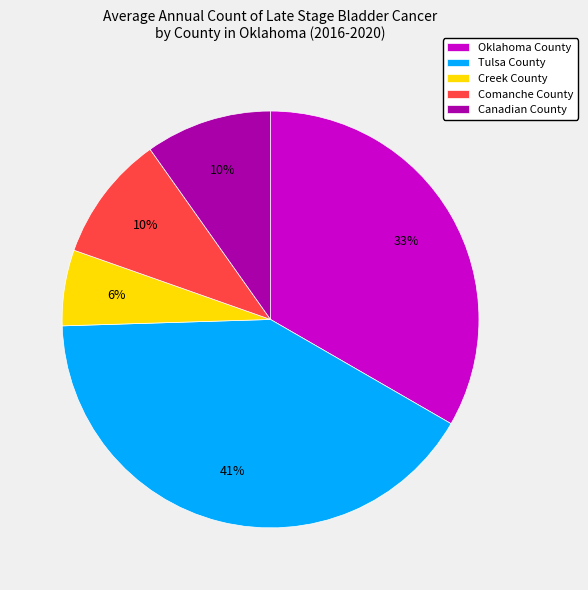

Is there a majority slice in this chart?

No